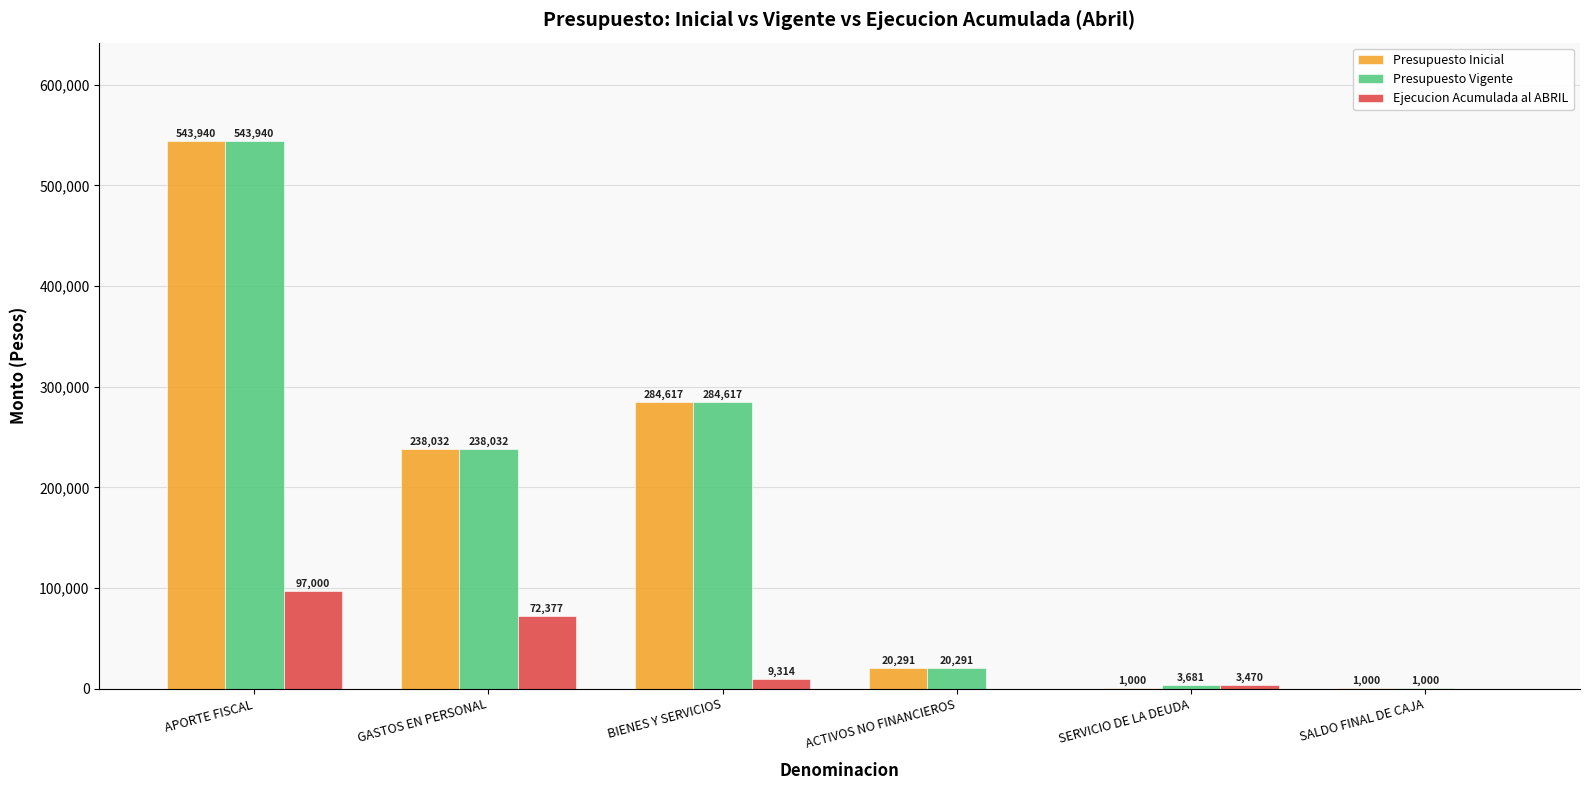

Is it true that Presupuesto Inicial equals 20291 at ACTIVOS NO FINANCIEROS?

True